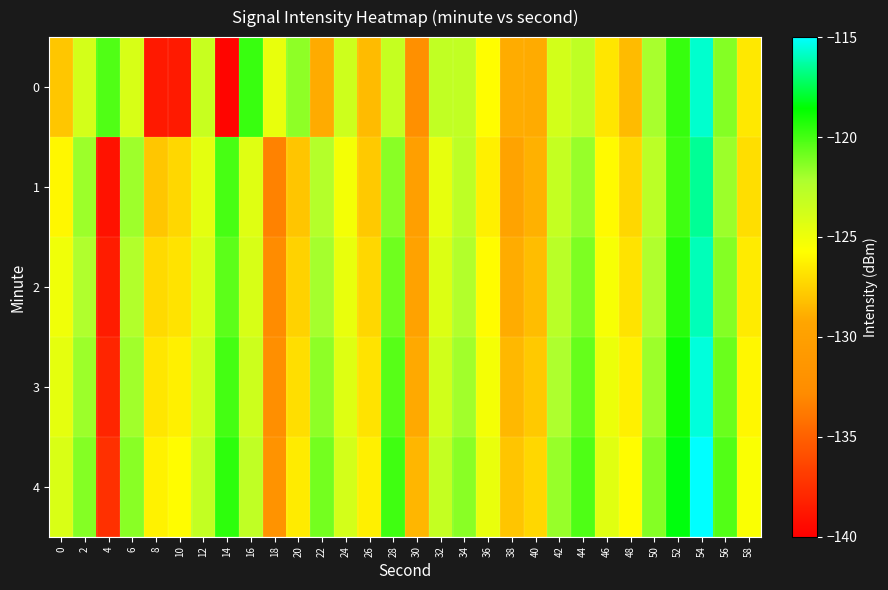

List the series in order of their overall mean, highest first.

4, 3, 2, 1, 0